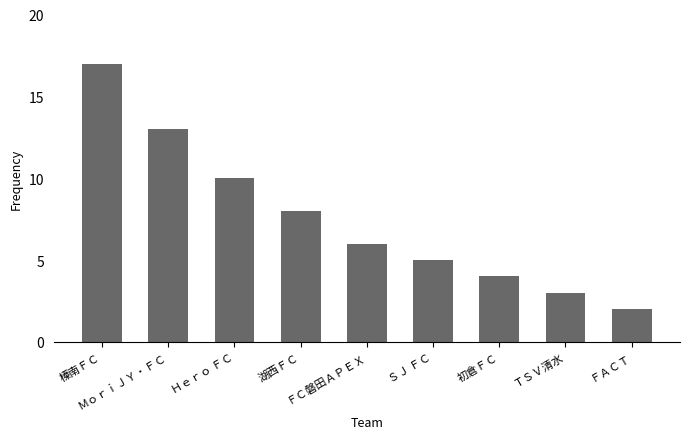

How many data points are less than 6?

4